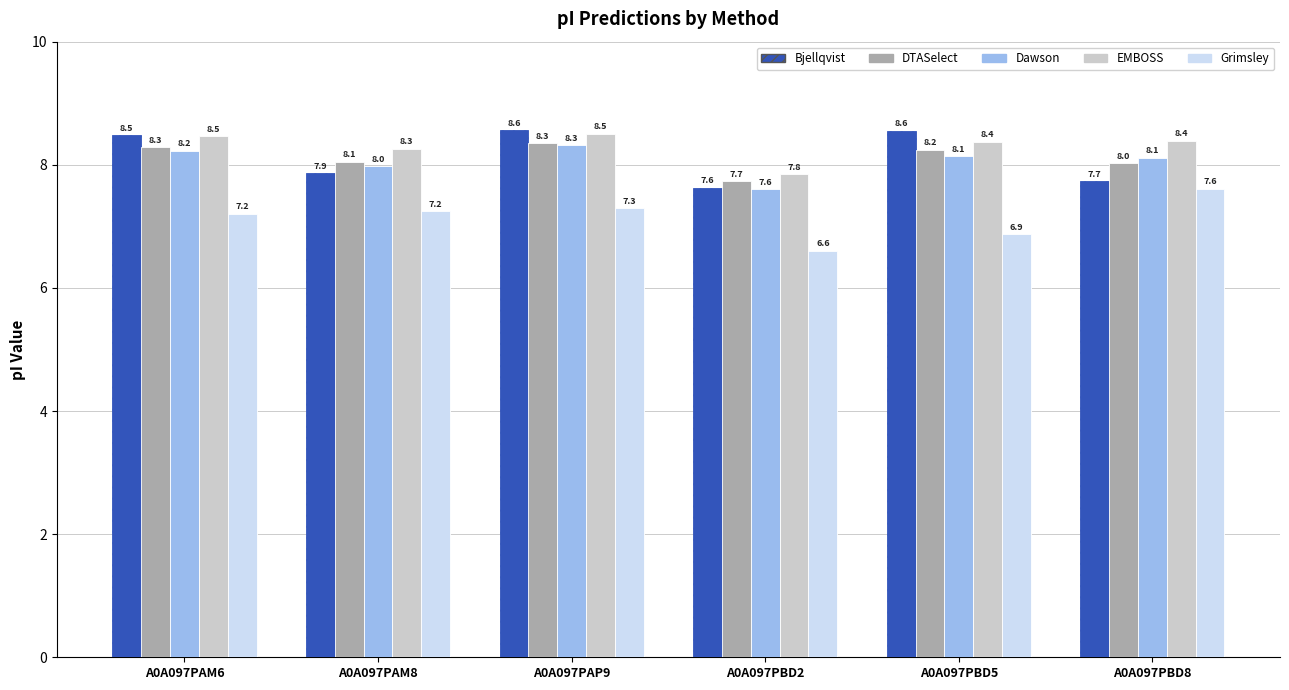

What is the difference between the Dawson values at A0A097PBD5 and A0A097PBD2?

0.5